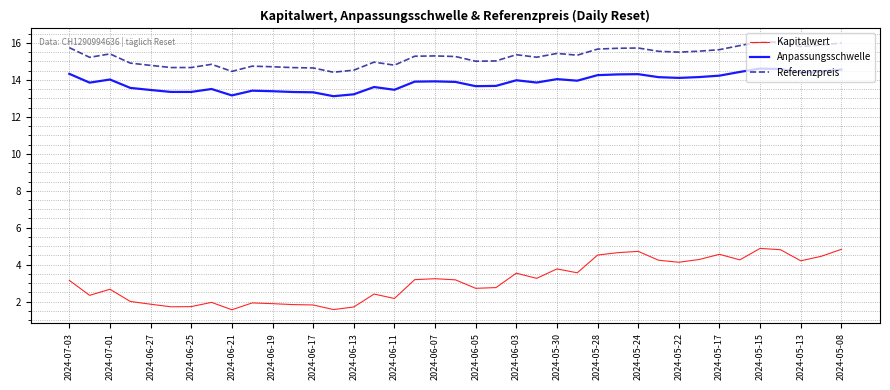

List the series in order of their peak value, lowest first.

Kapitalwert, Anpassungsschwelle, Referenzpreis